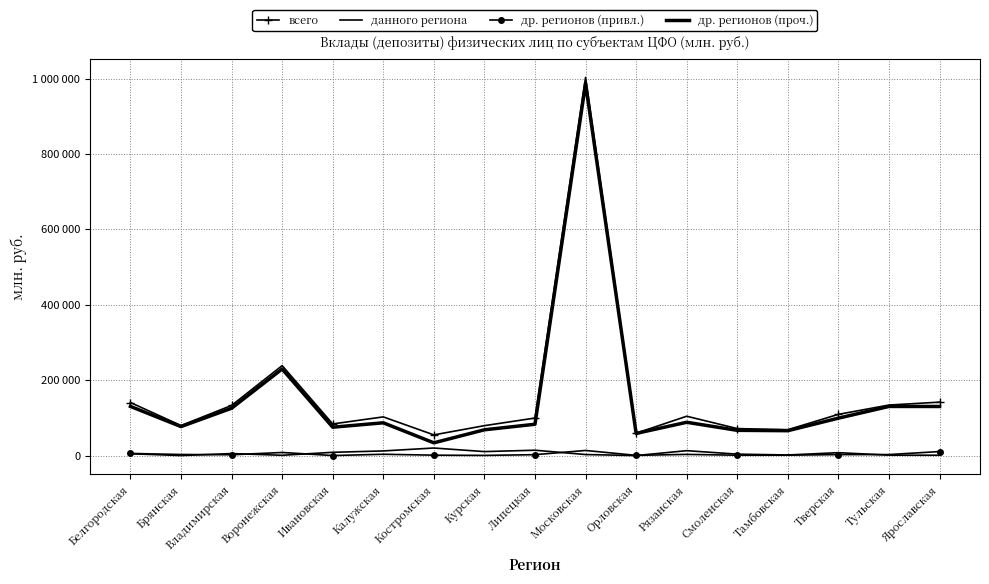

What is the sum of the всего values at Тверская and Курская?

188668